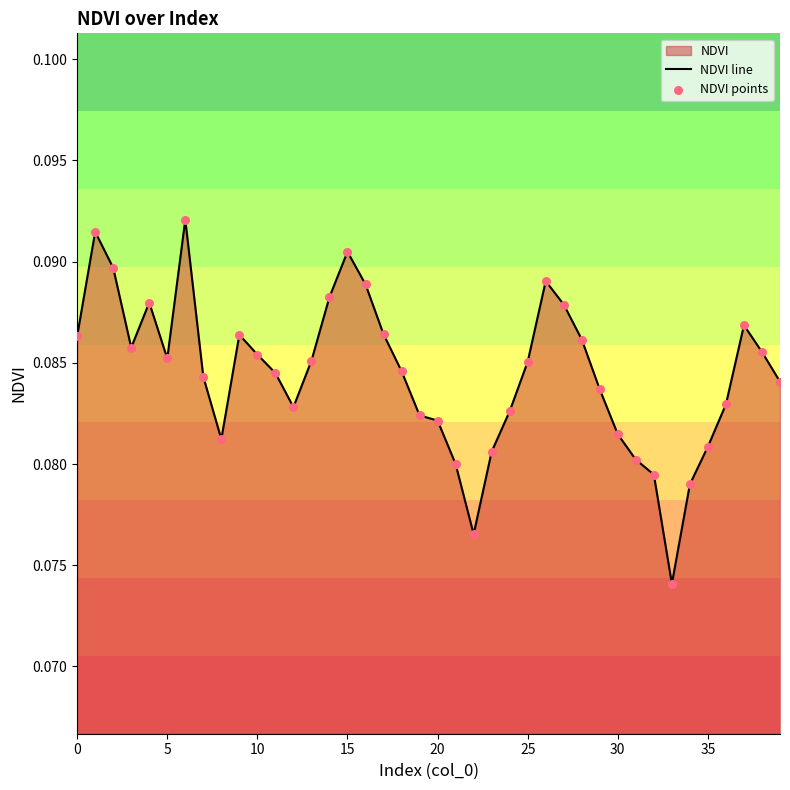

How many lines are shown in the chart?

1